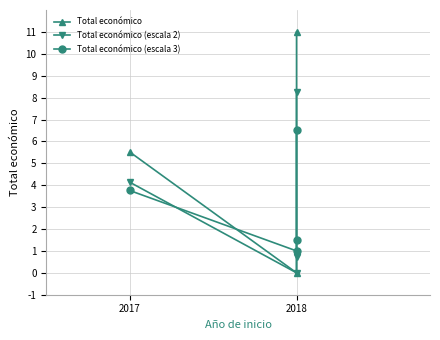

True or false: Total económico and Total económico (escala 2) cross at least once.

False